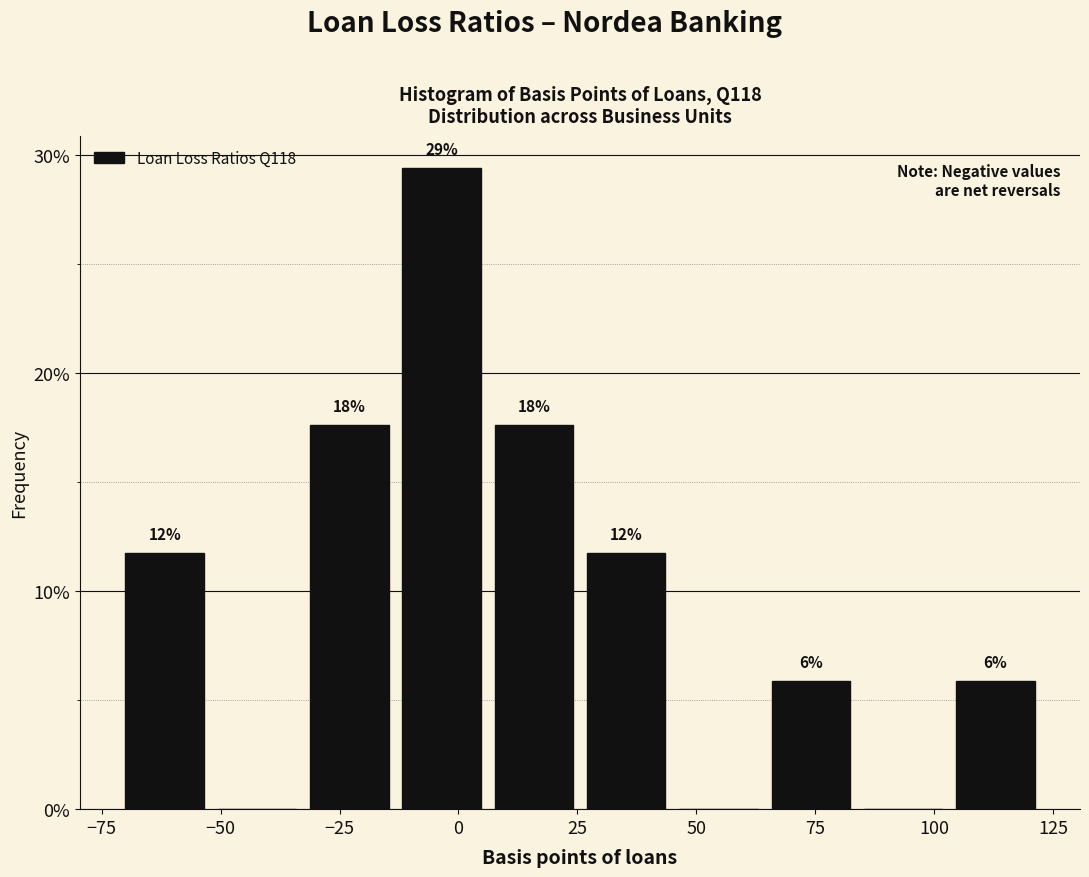

Read against the x-axis, roughly where is the centre of the tallest bar?

-5